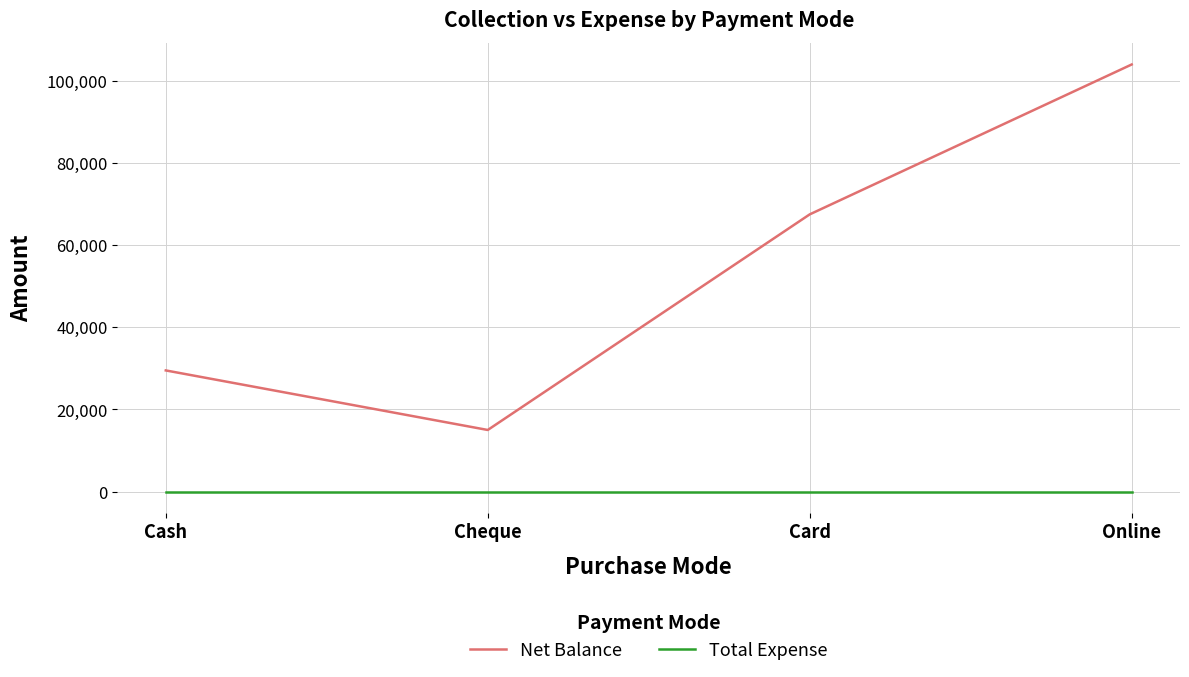

True or false: Total Expense and Net Balance intersect in this chart.

False